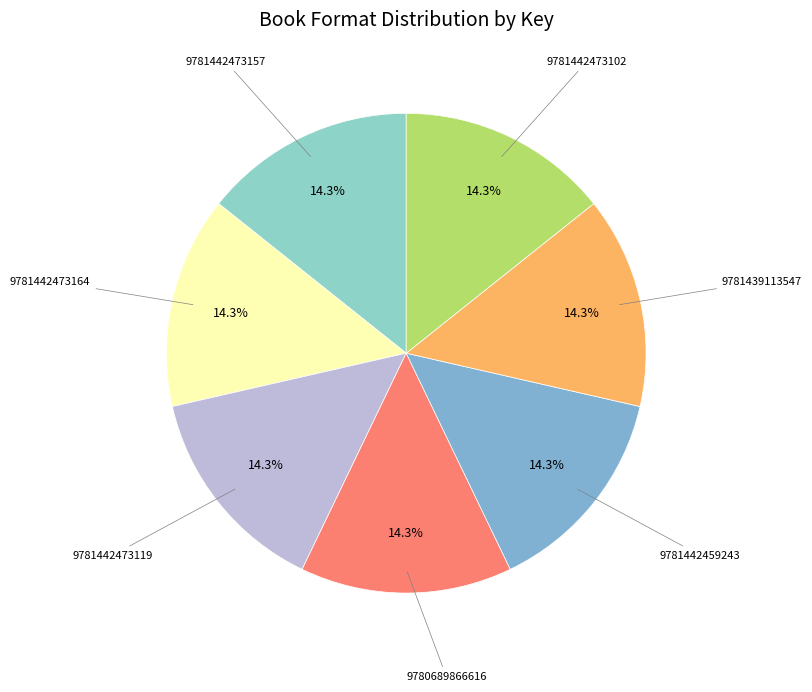

Count the number of slices in the pie.

7